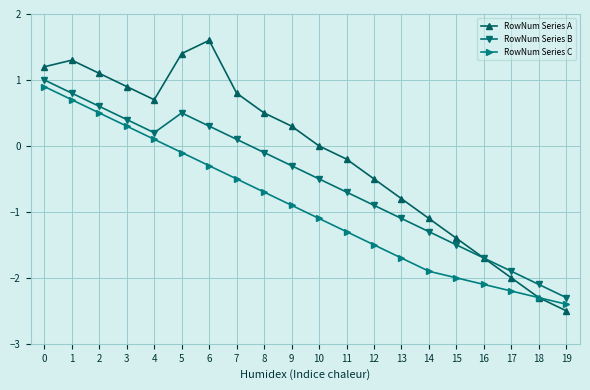

Read the RowNum Series B value at 12.

-0.9